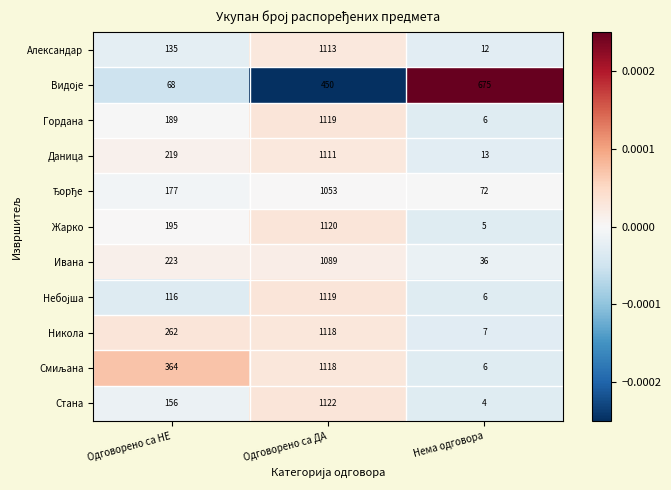

How many Гордана values are between 6 and 1119?

3